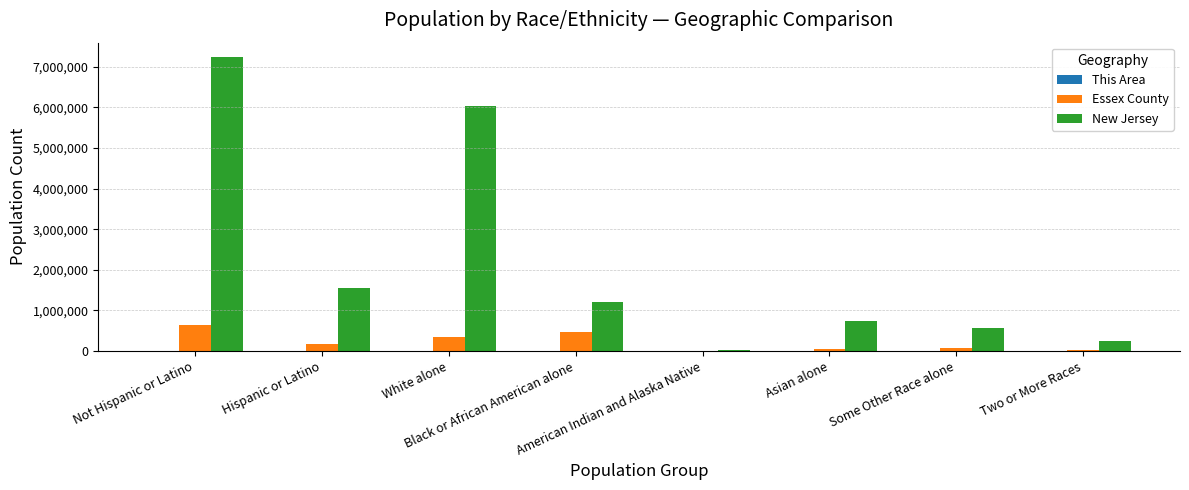

Does the chart contain stacked bars?

No